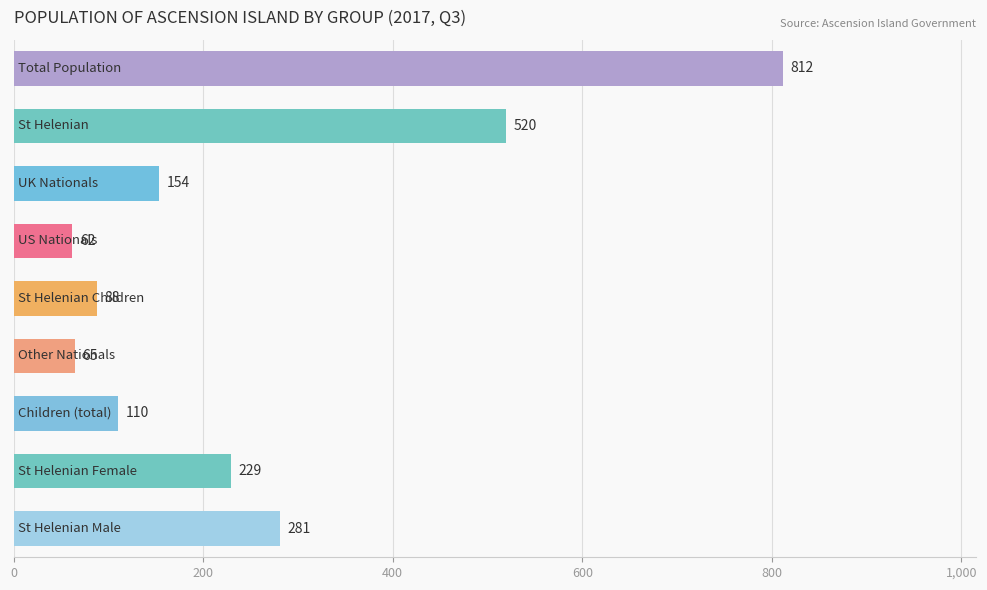

What is the value of the 6th bar from the top?

65